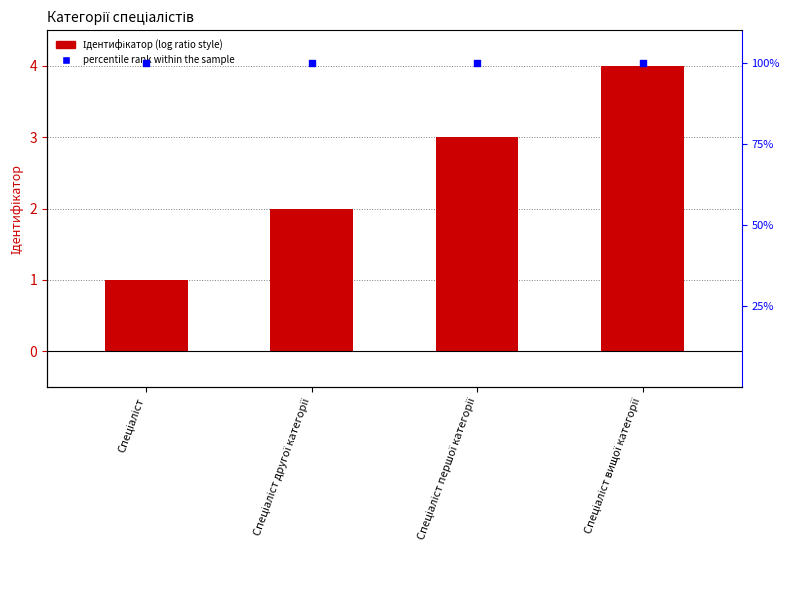

Which series reaches the minimum Y coordinate?

Ідентифікатор